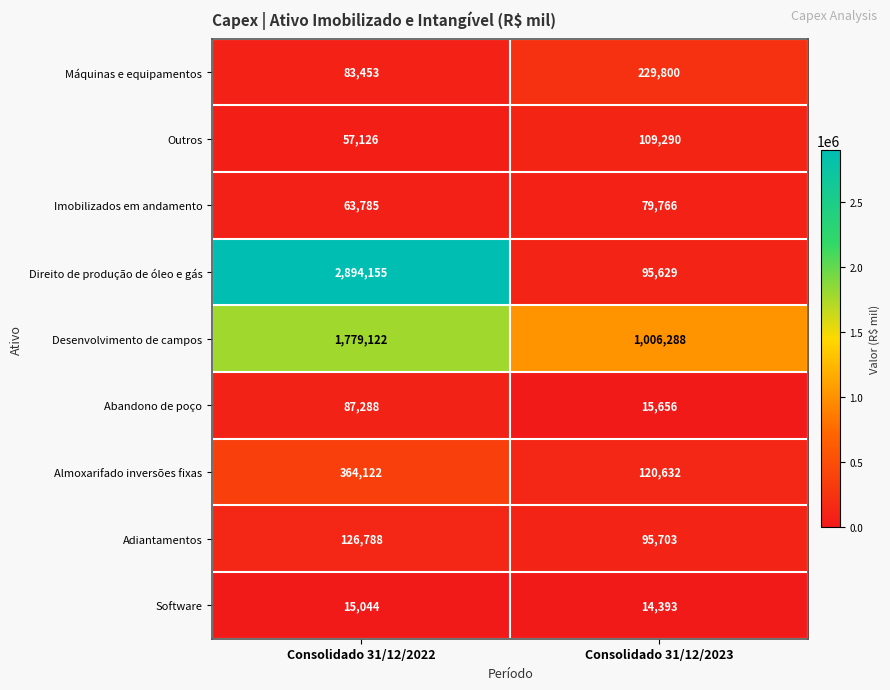

What is the total value across all series at Consolidado 31/12/2022?

5470883